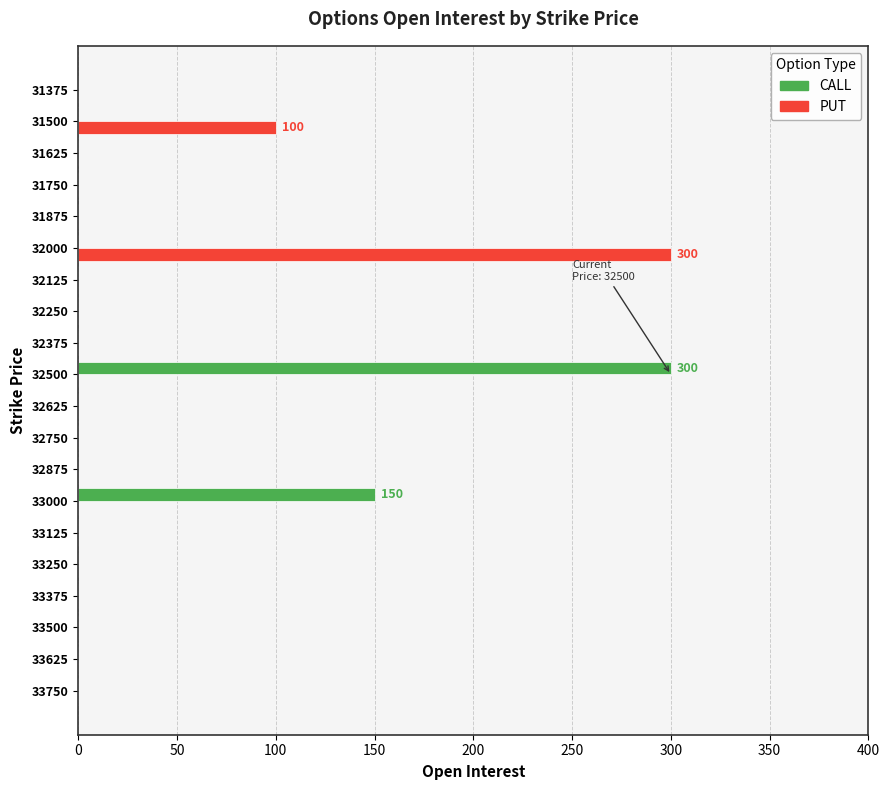

What is the sum of all CALL values?

450